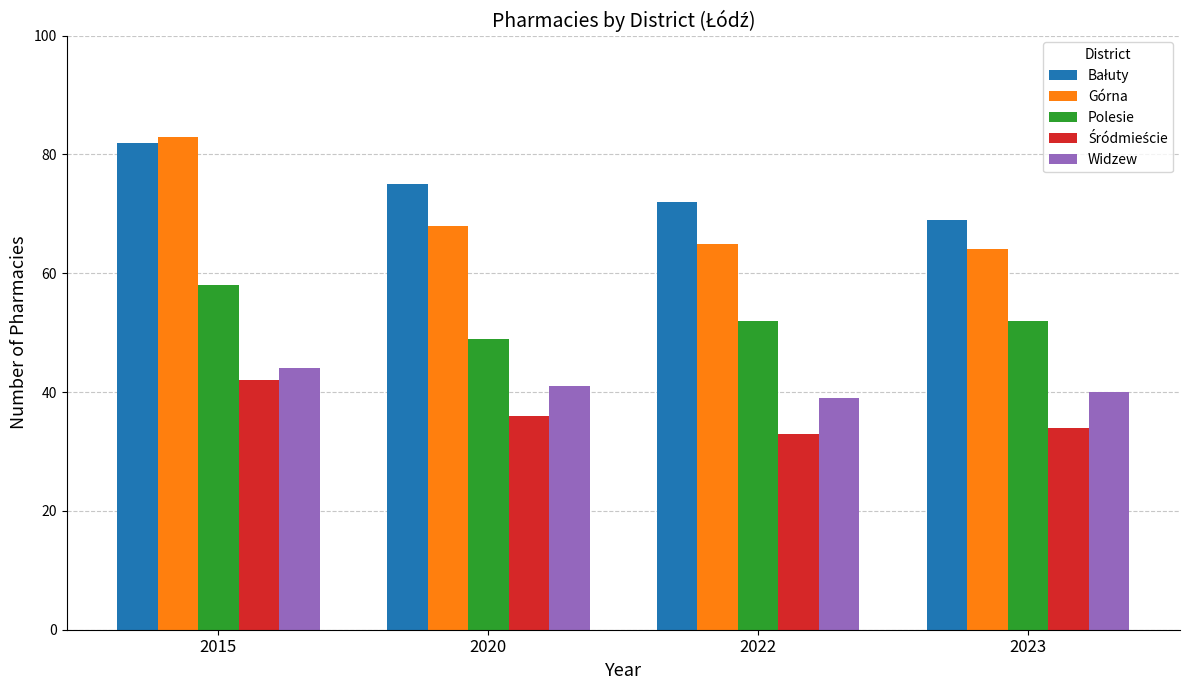

True or false: Górna has a value of 117 at 2020.

False